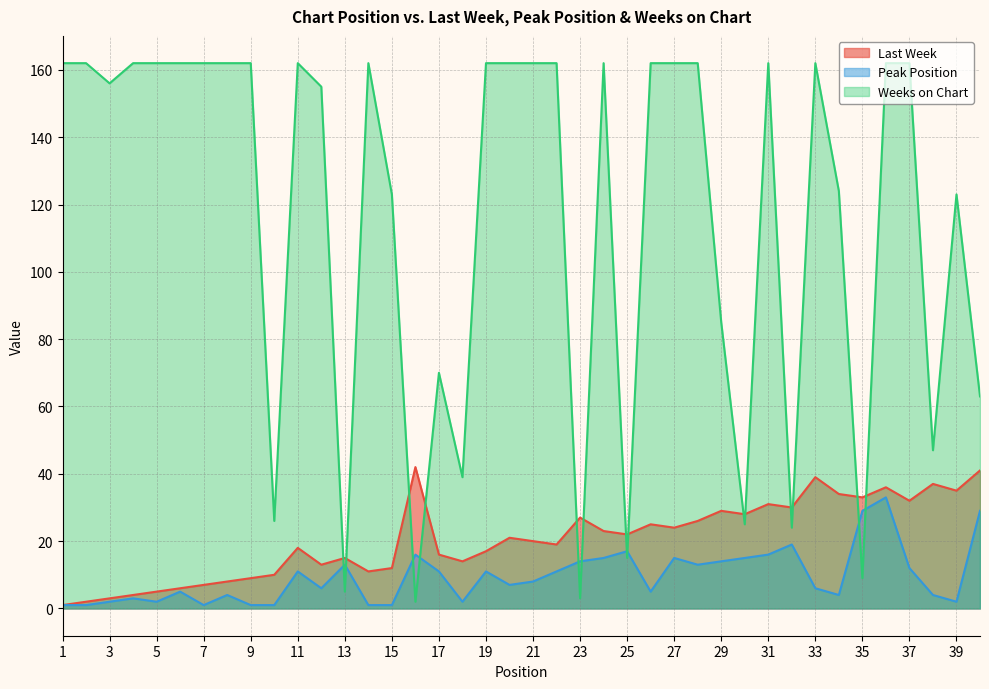

Reading right to left, extract all data points from this chart.

Last Week: 41	35	37	32	36	33	34	39	30	31	28	29	26	24	25	22	23	27	19	20	21	17	14	16	42	12	11	15	13	18	10	9	8	7	6	5	4	3	2	1
Peak Position: 29	2	4	12	33	29	4	6	19	16	15	14	13	15	5	17	15	14	11	8	7	11	2	11	16	1	1	13	6	11	1	1	4	1	5	2	3	2	1	1
Weeks on Chart: 63	123	47	162	162	9	124	162	24	162	25	85	162	162	162	15	162	3	162	162	162	162	39	70	2	123	162	5	155	162	26	162	162	162	162	162	162	156	162	162